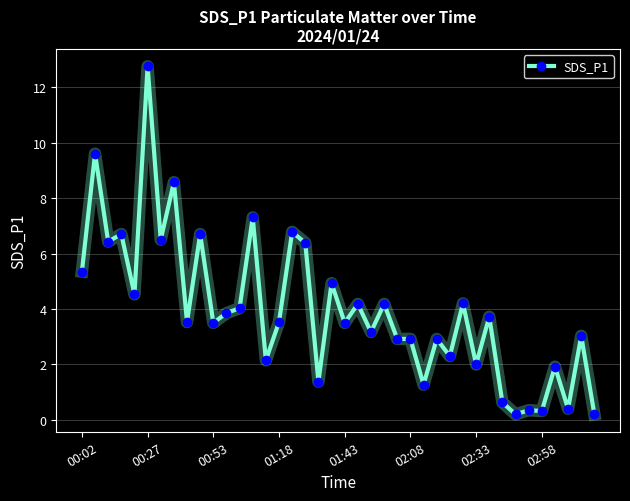

What is the sum of all values?

158.8